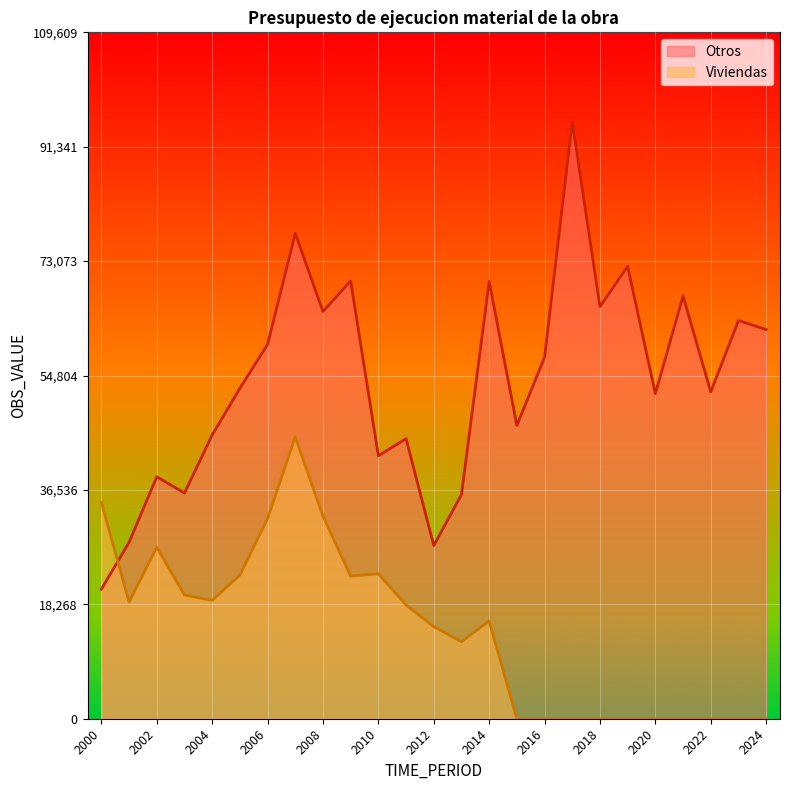

True or false: Viviendas has a value of 27375.9 at 2002.

True